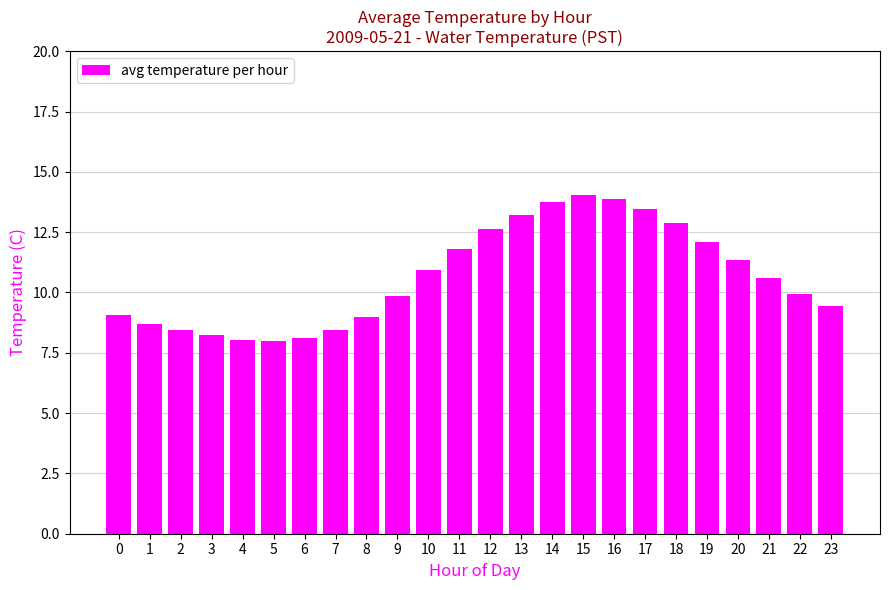

What is the greatest value displayed?

14.0